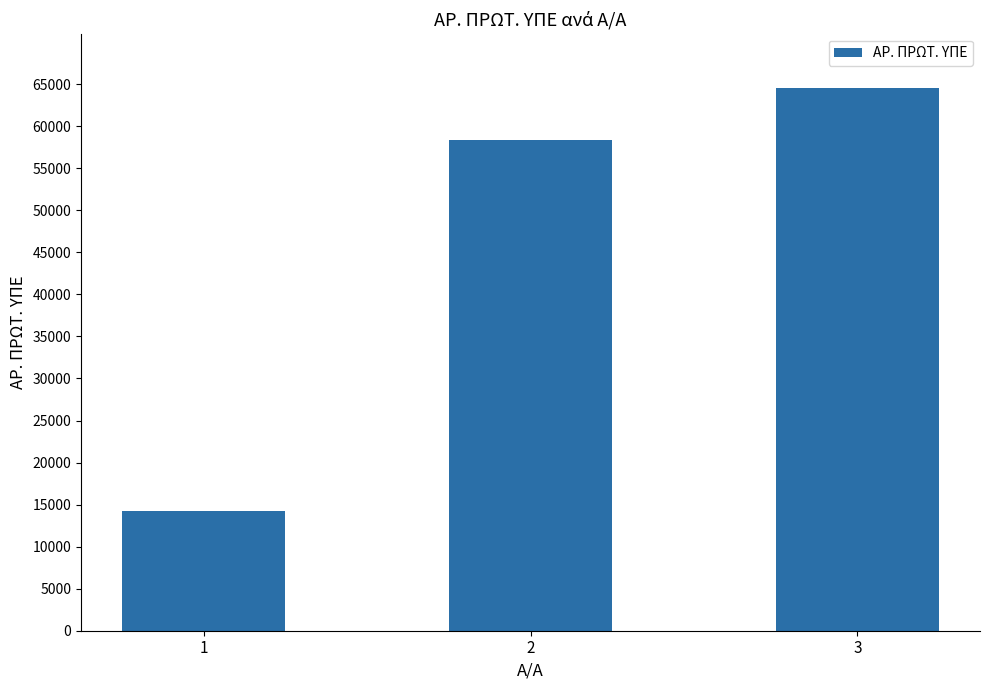

Reading left to right, extract all data points from this chart.

1=14273	2=58356	3=64545